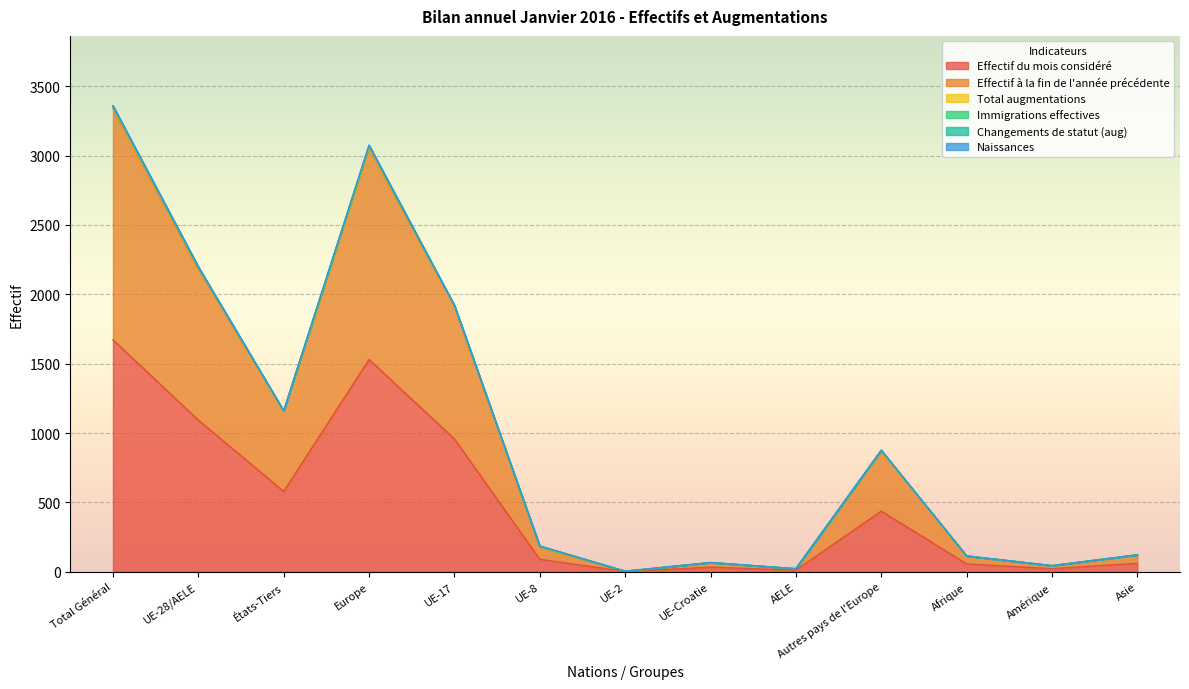

What is the average value of the Effectif du mois considéré series?

503